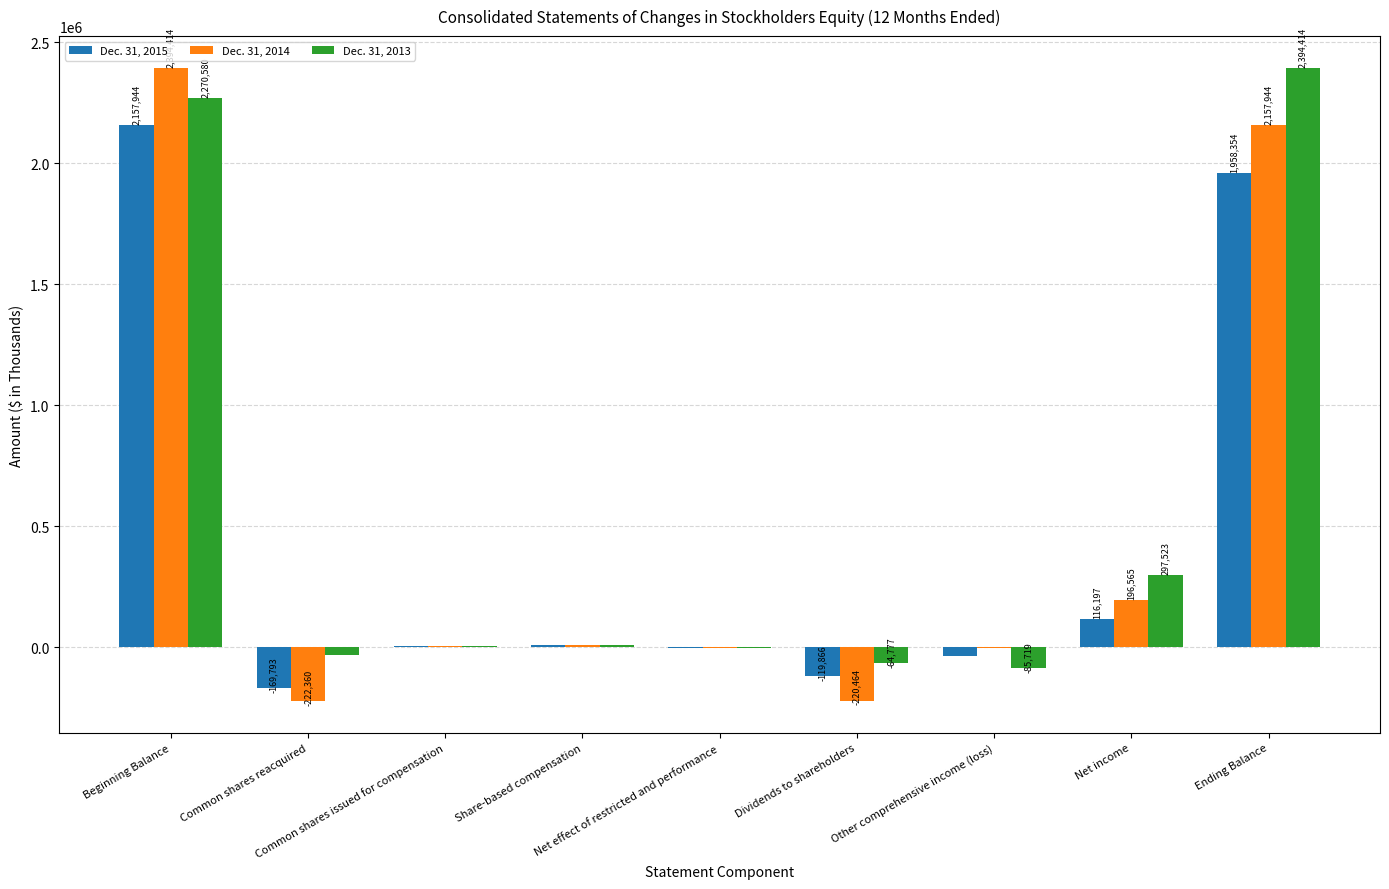

What value does the Dec. 31, 2013 series have at Ending Balance, to the nearest 50?

2394400